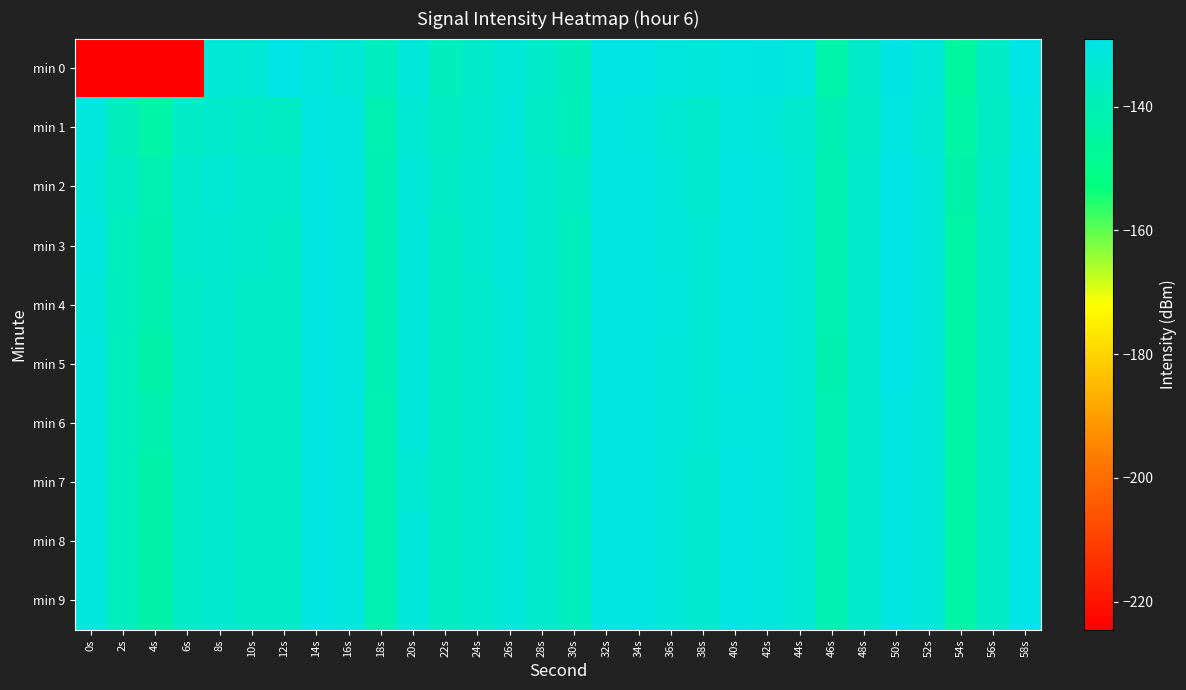

At which category is the sum across all series the highest?

58s